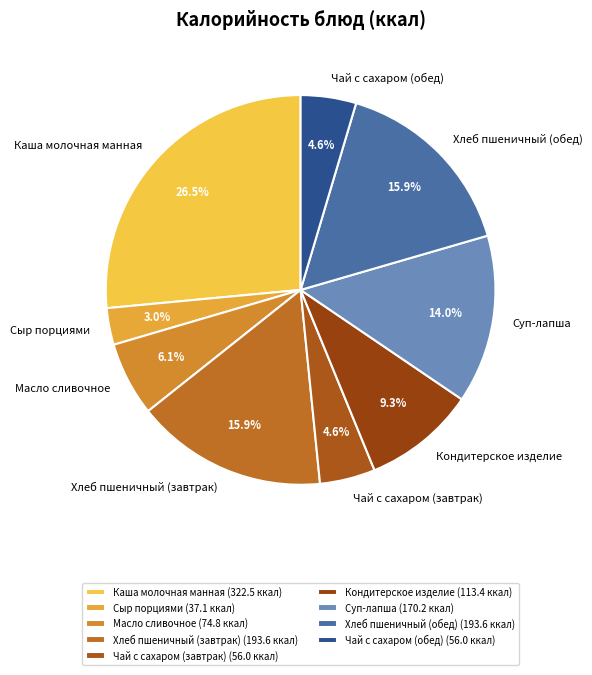

Which has a higher value, Каша молочная манная or Хлеб пшеничный (завтрак)?

Каша молочная манная